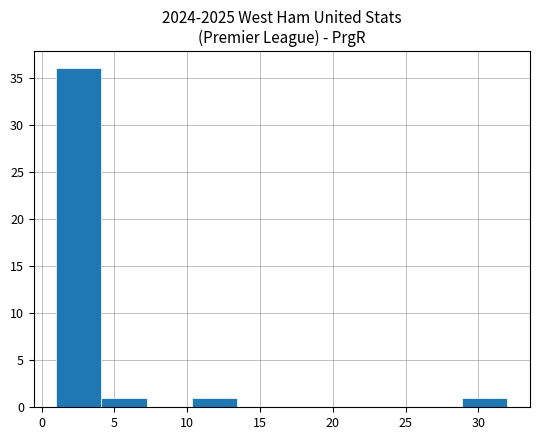

What is the height of the bar covering 4.1 to 7.2 on the x-axis? Neither the bar edges nor the heights are printed on the chart, so give them approximately, as read against the axes.

1